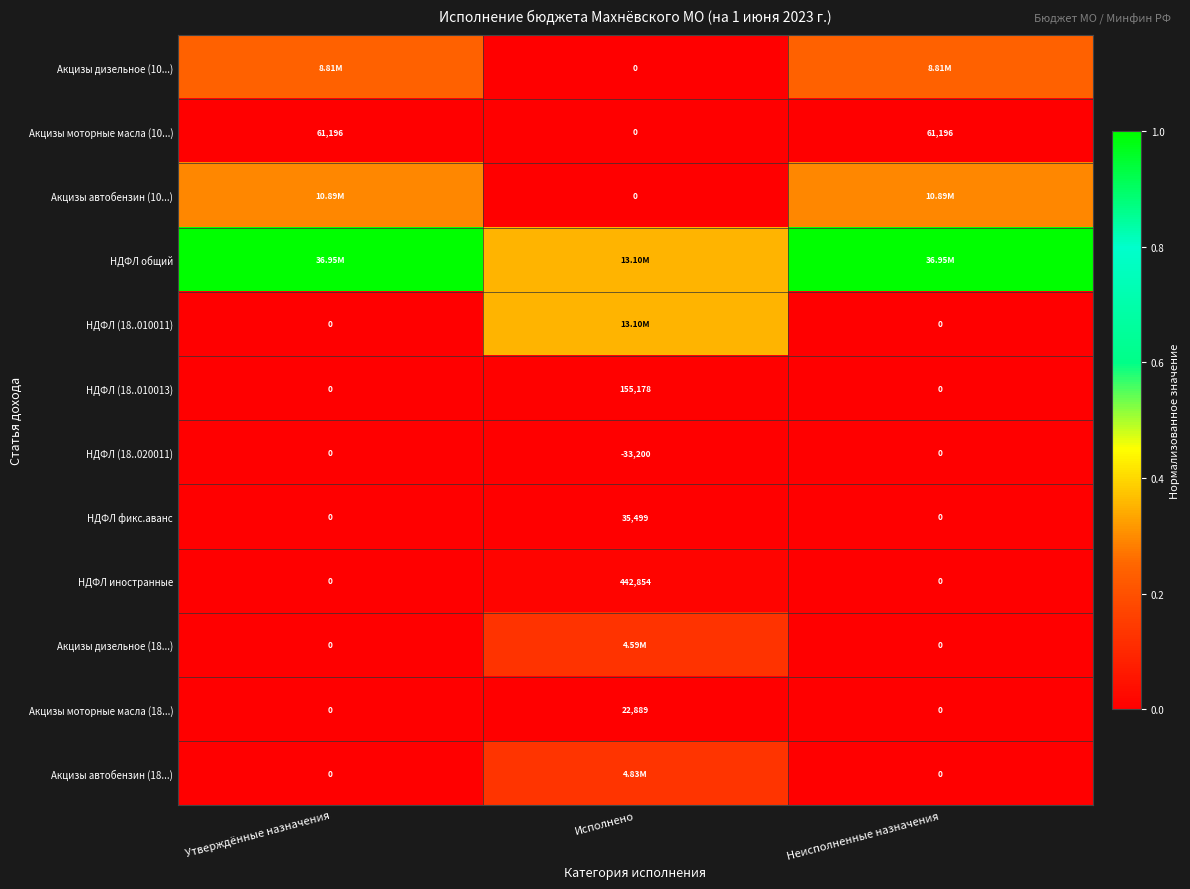

Between Утверждённые назначения and Неисполненные назначения, which is larger?

Утверждённые назначения